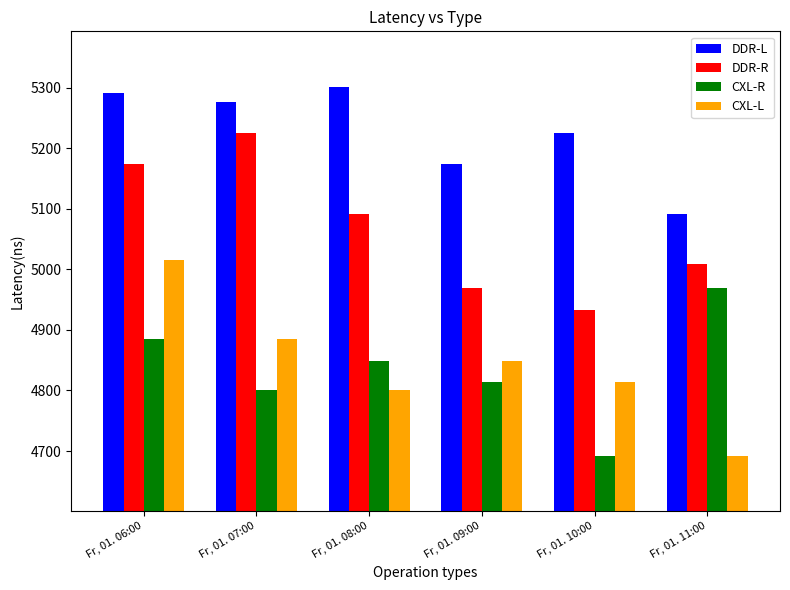

Reading right to left, list all the values displayed in this chart.

DDR-L: 5092.0	5225.6	5173.9	5301.6	5276.0	5291.5
DDR-R: 5008.3	4932.9	4968.7	5092.0	5225.6	5173.9
CXL-R: 4968.7	4692.1	4813.8	4848.2	4801.6	4885.5
CXL-L: 4692.1	4813.8	4848.2	4801.6	4885.5	5014.9